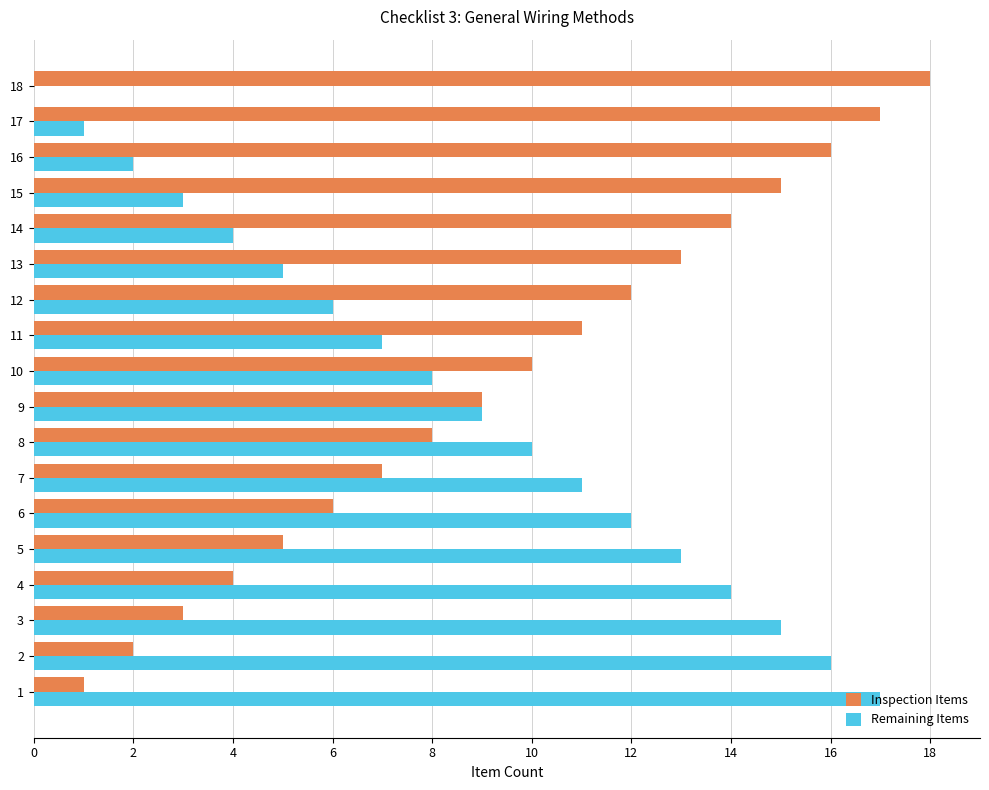

Count the number of categories in the chart.

18